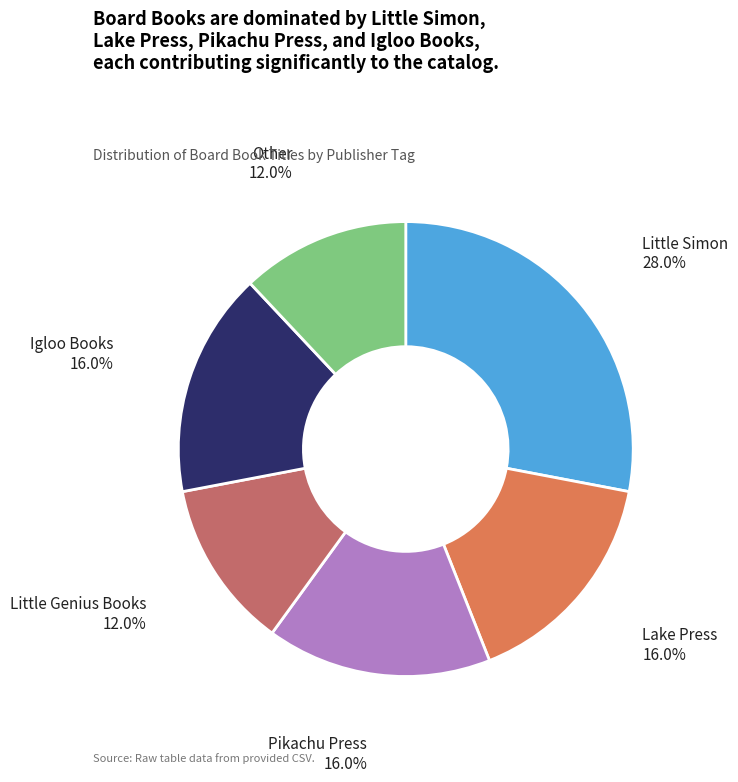

Is Little Genius Books the majority of the pie?

No